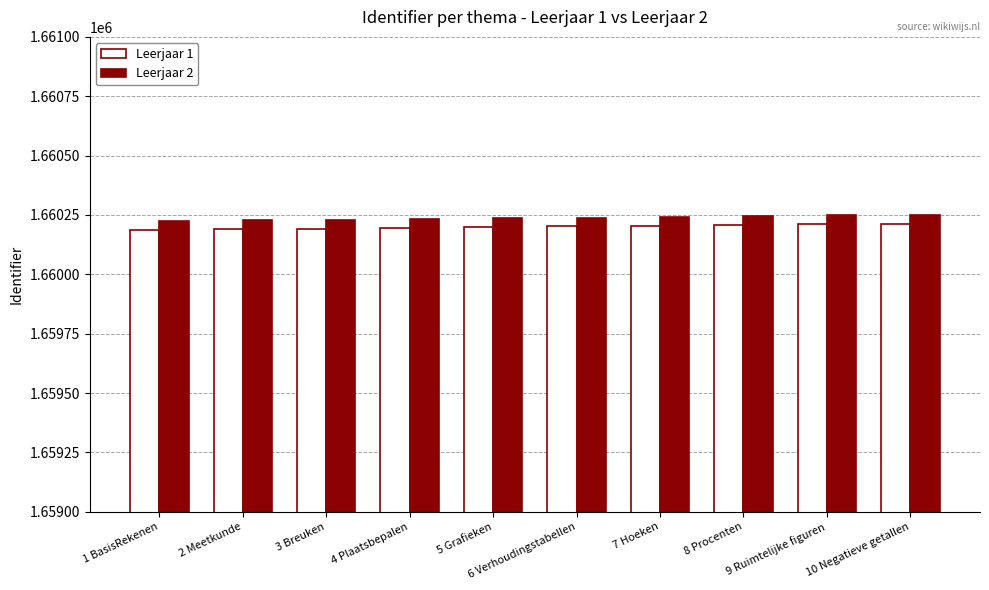

What is the maximum value shown in the chart?

1660251